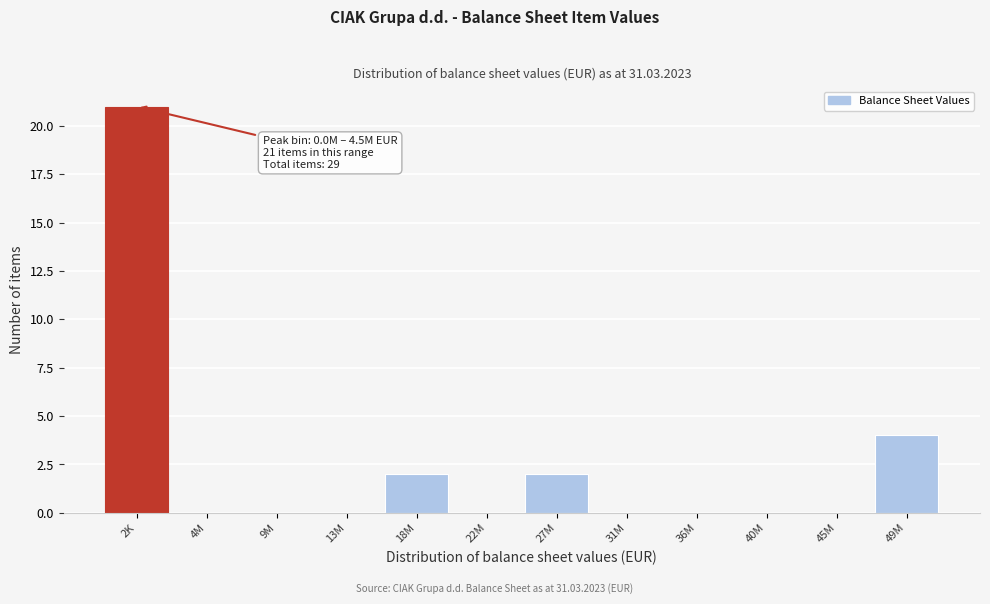

Reading right to left, list all the values displayed in this chart.

49M=4	45M=0	40M=0	36M=0	31M=0	27M=2	22M=0	18M=2	13M=0	9M=0	4M=0	2K=21